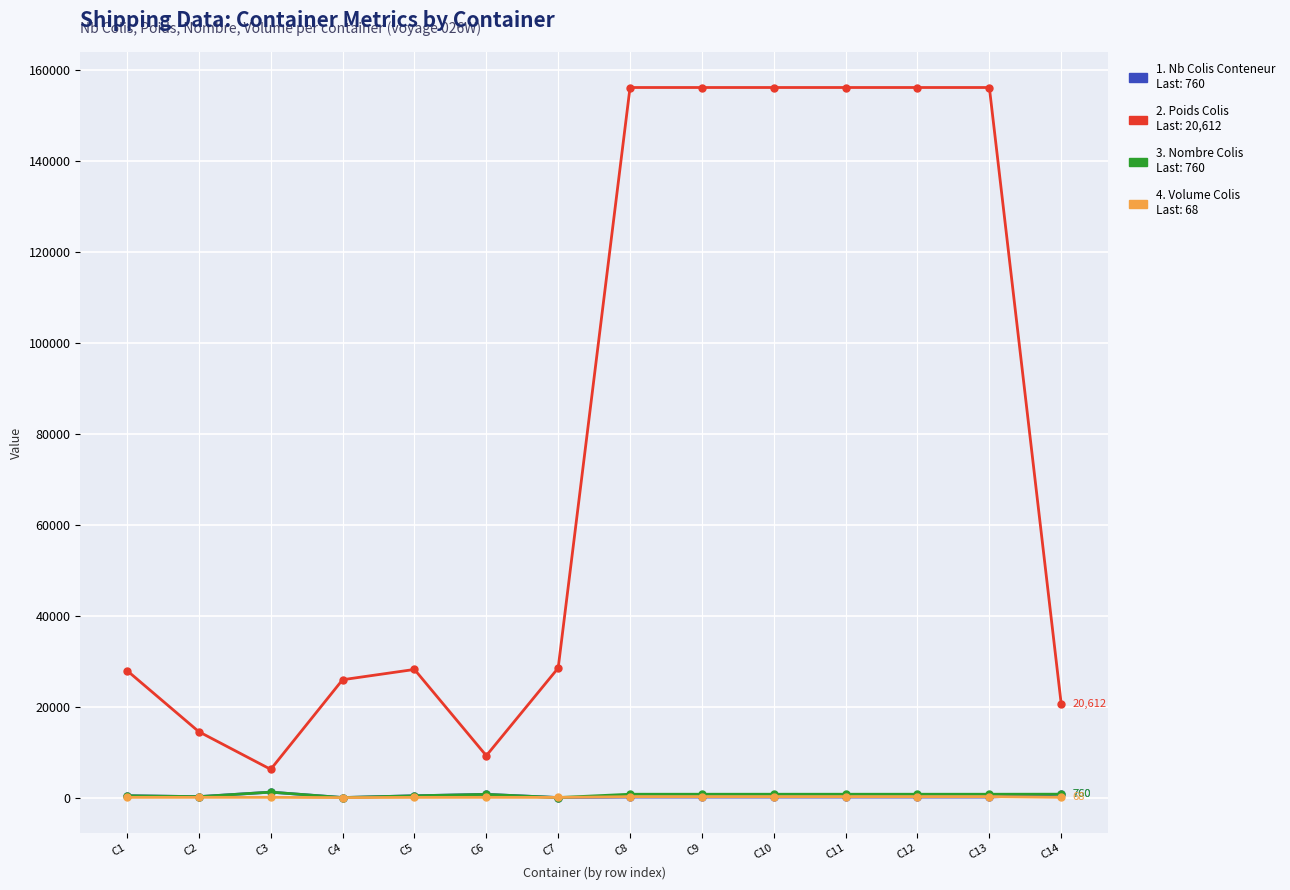

What is the greatest value displayed?

156150